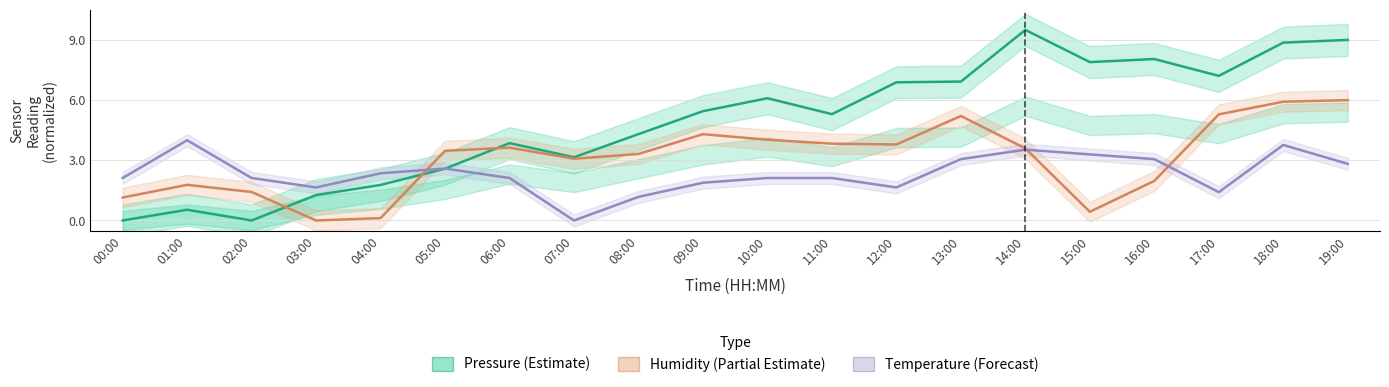

What is the difference between the maximum and minimum values in the Humidity (Partial Estimate) series?

6.0